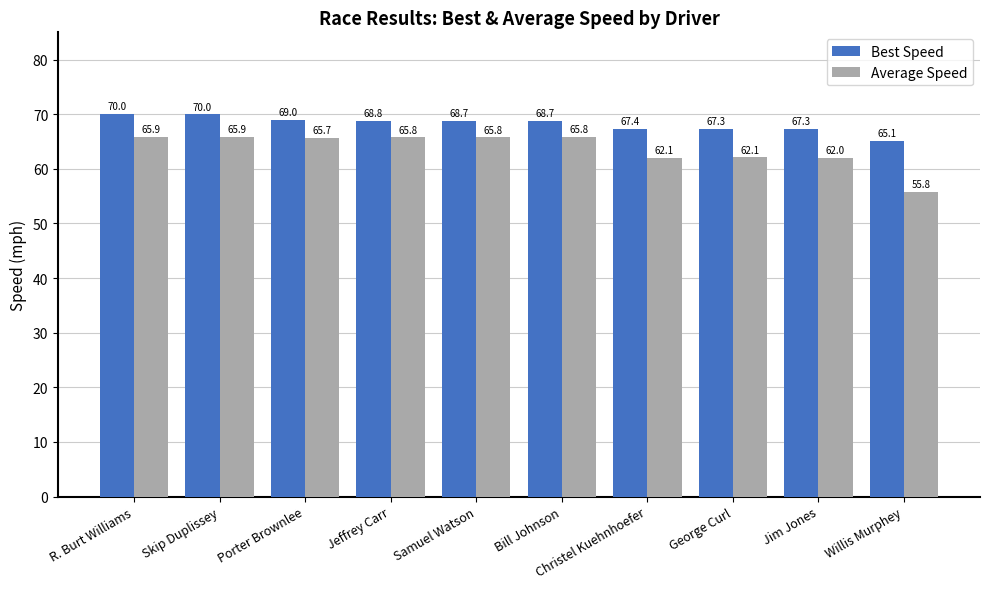

Are the bars grouped side by side (vs. stacked)?

Yes